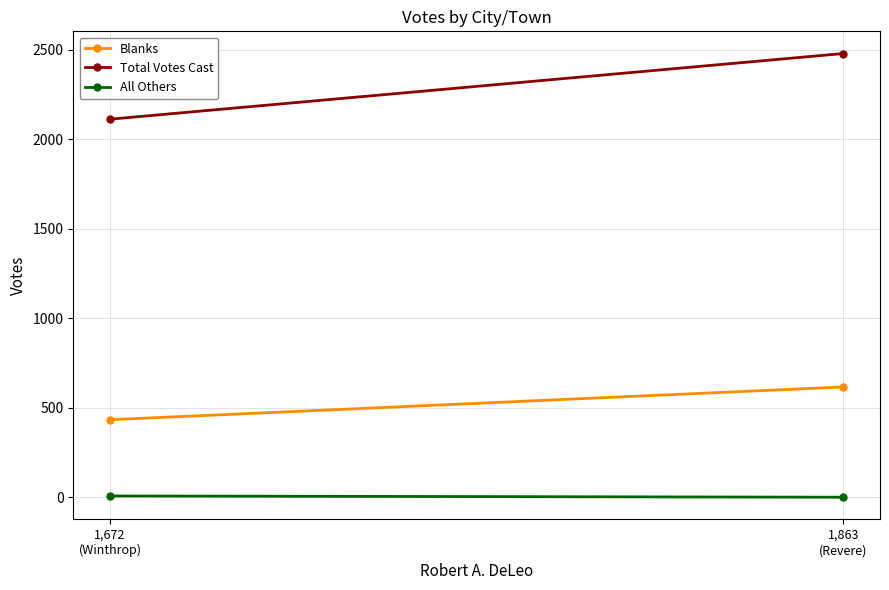

Rank the categories by Total Votes Cast value from highest to lowest.

1,863
(Revere), 1,672
(Winthrop)